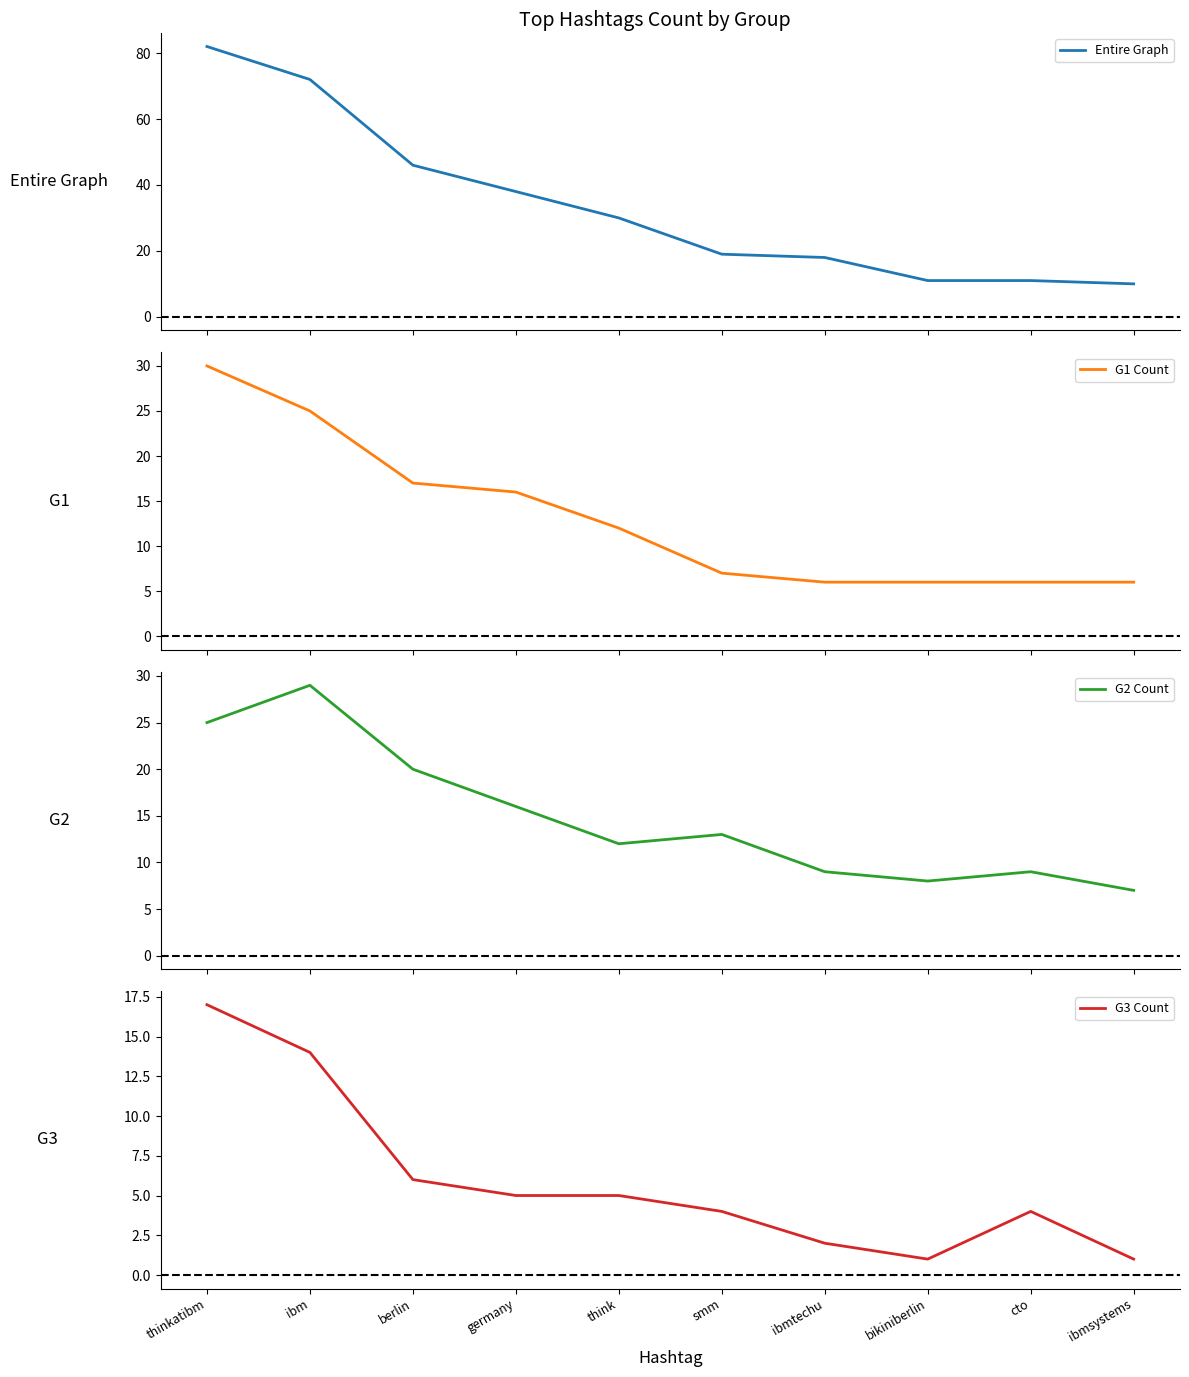

Count the number of categories in the chart.

10